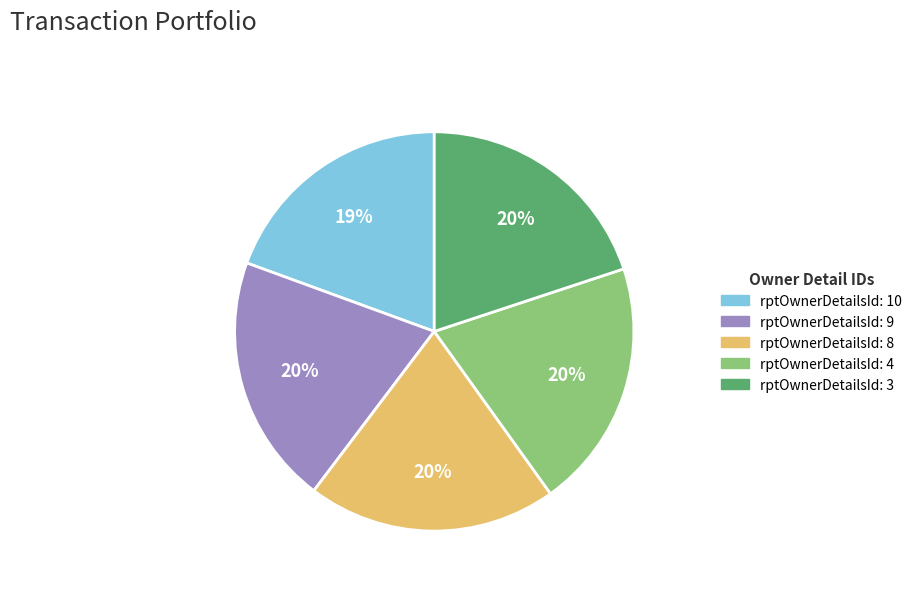

Is there any slice that represents more than half of the pie?

No